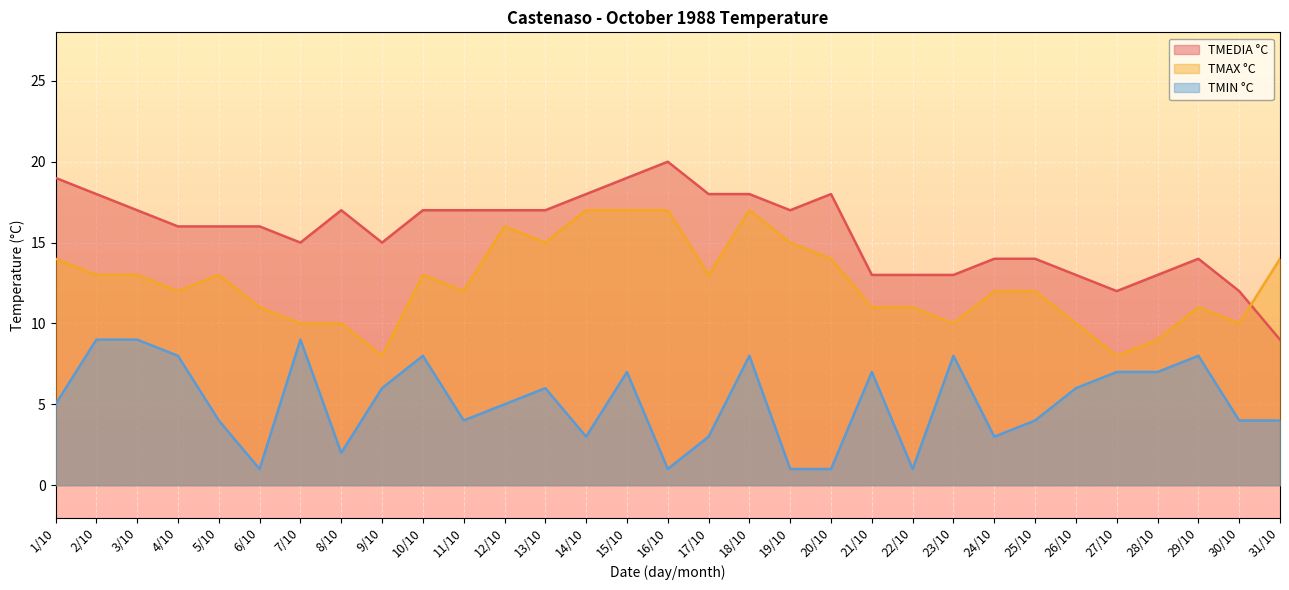

True or false: TMIN °C and TMAX °C cross at least once.

False